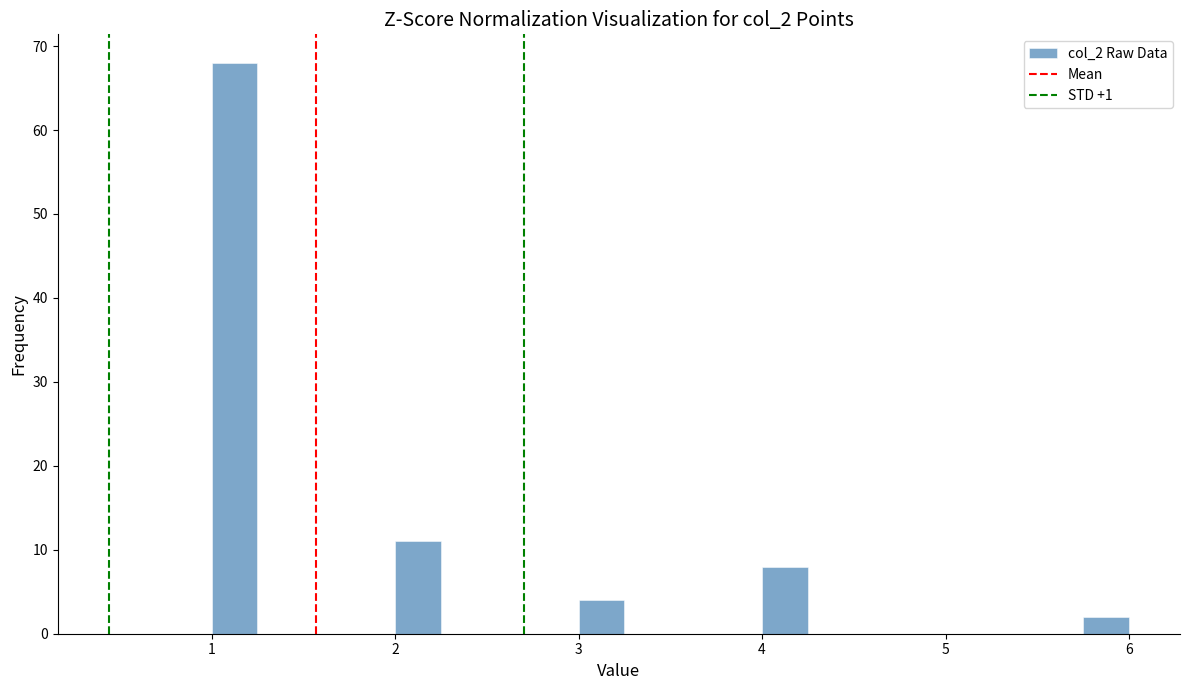

Around what value on the x-axis is the tallest bar? Give the approximate position of its centre, as read against the axis.

1.1